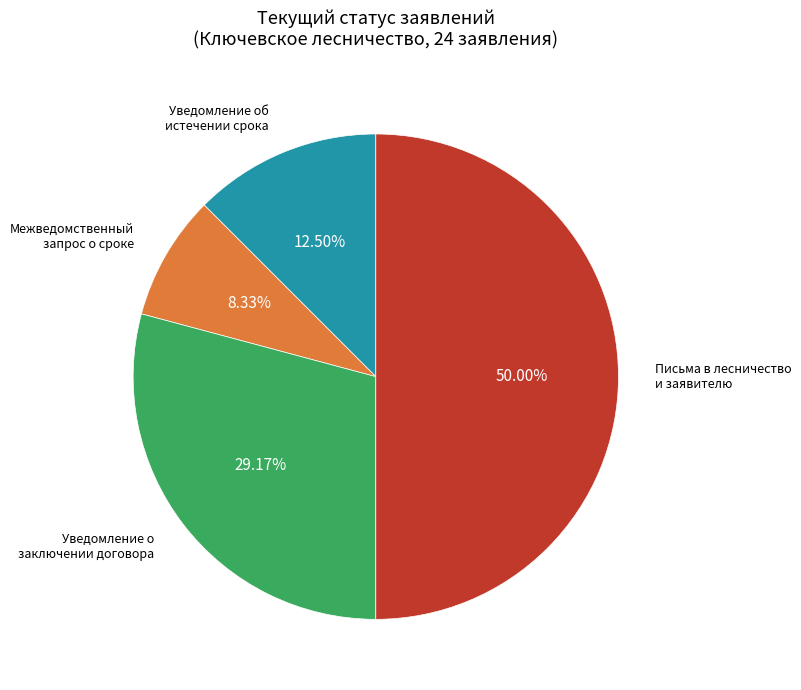

How many slices are in this pie chart?

4